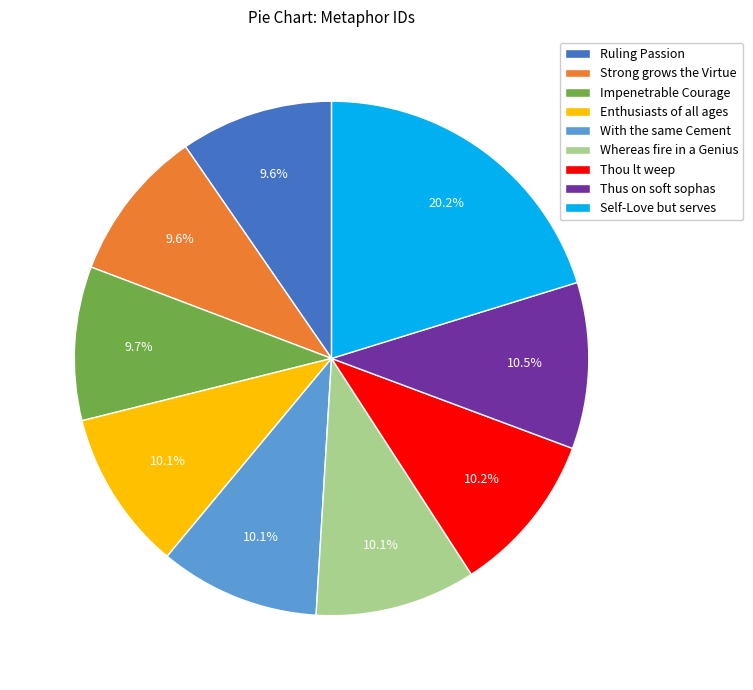

Combined, what portion of the pie is Ruling Passion and Whereas fire in a Genius?

19.7%